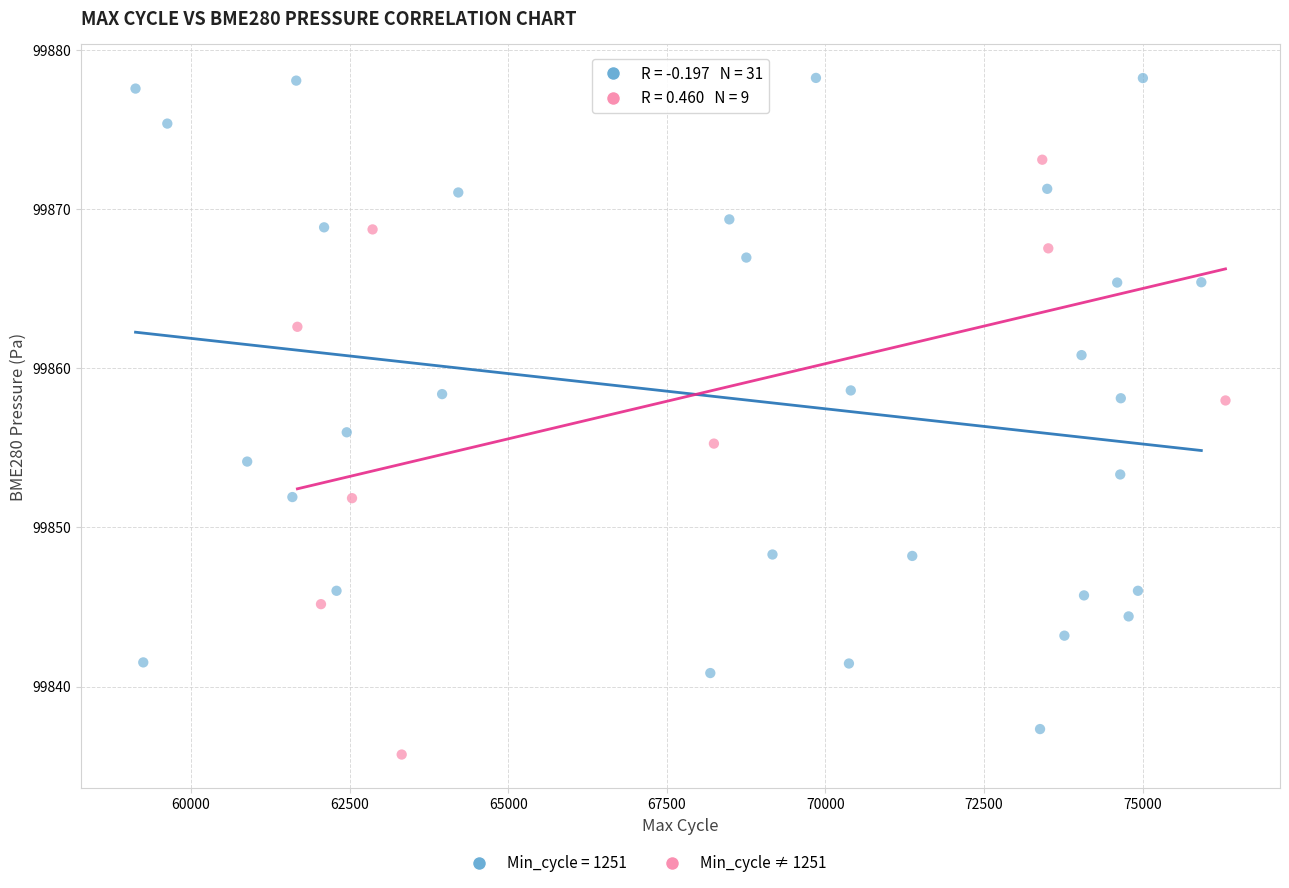

Which series has the widest spread of Y values?

Min_cycle = 1251